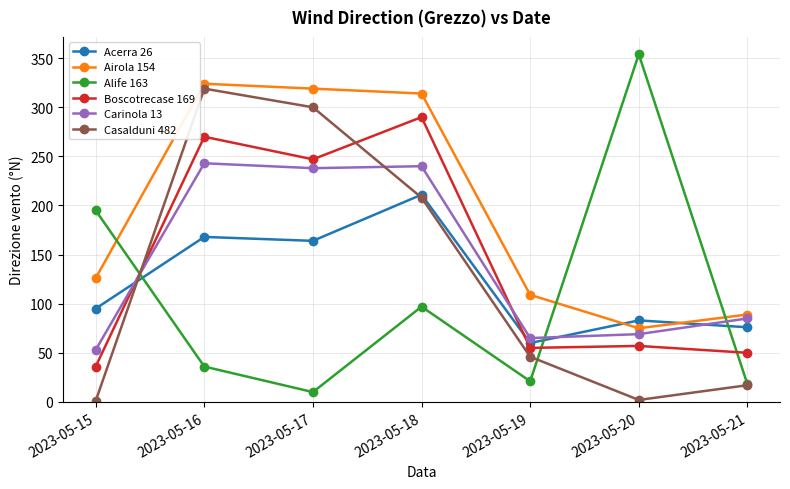

Which series ends up on top after the final intersection of Acerra 26 and Airola 154?

Airola 154